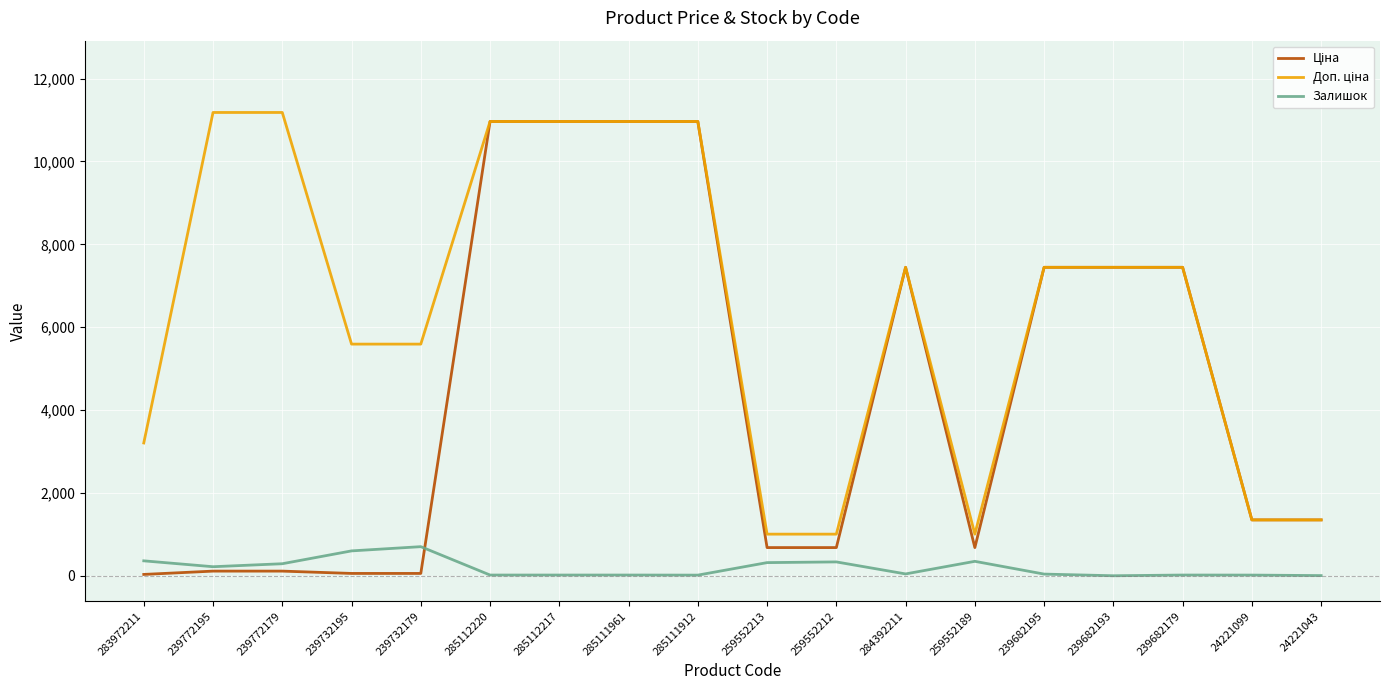

At which label does Доп. ціна reach its peak?

239772195